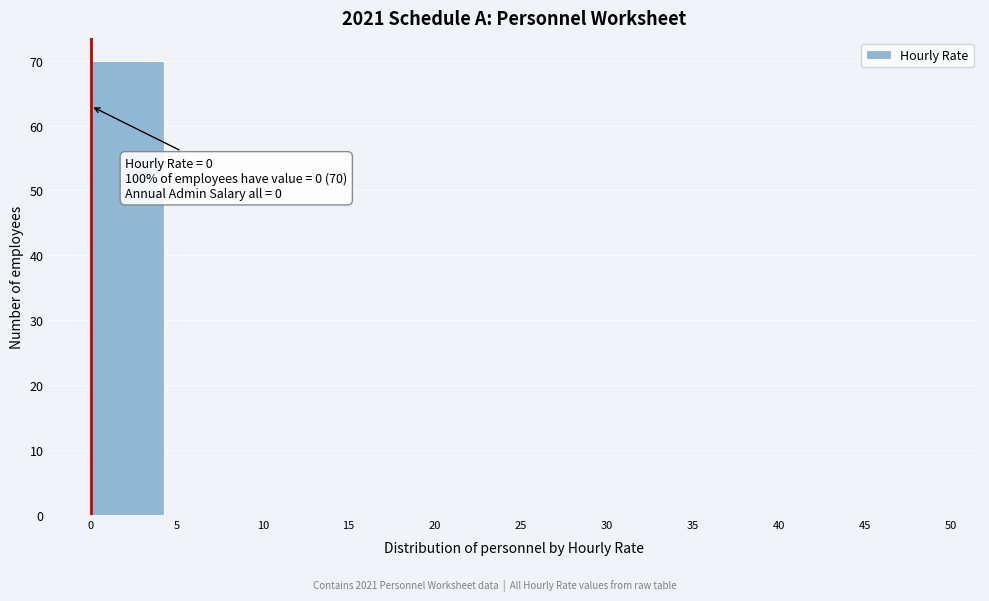

Over which range of the x-axis is the bar tallest?

0 to 5